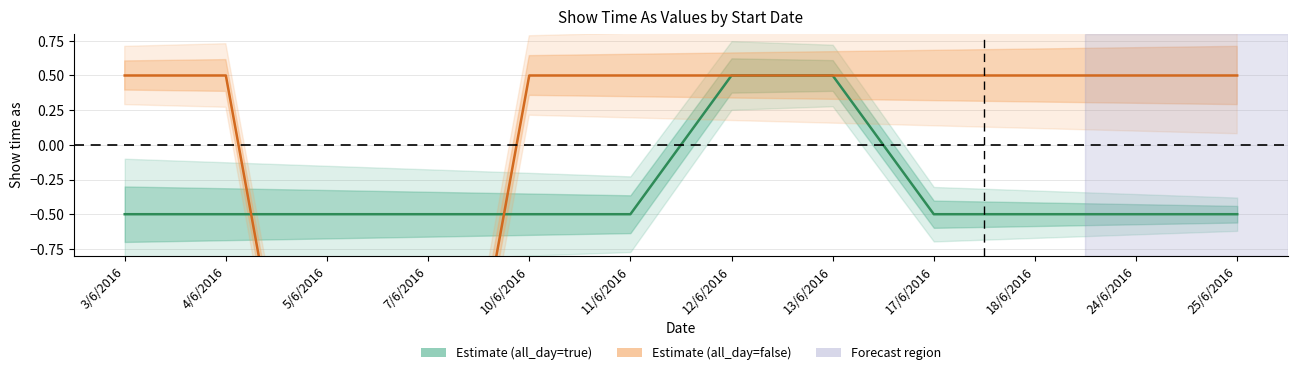

True or false: Estimate (all_day=true) and Estimate (all_day=false) intersect in this chart.

True